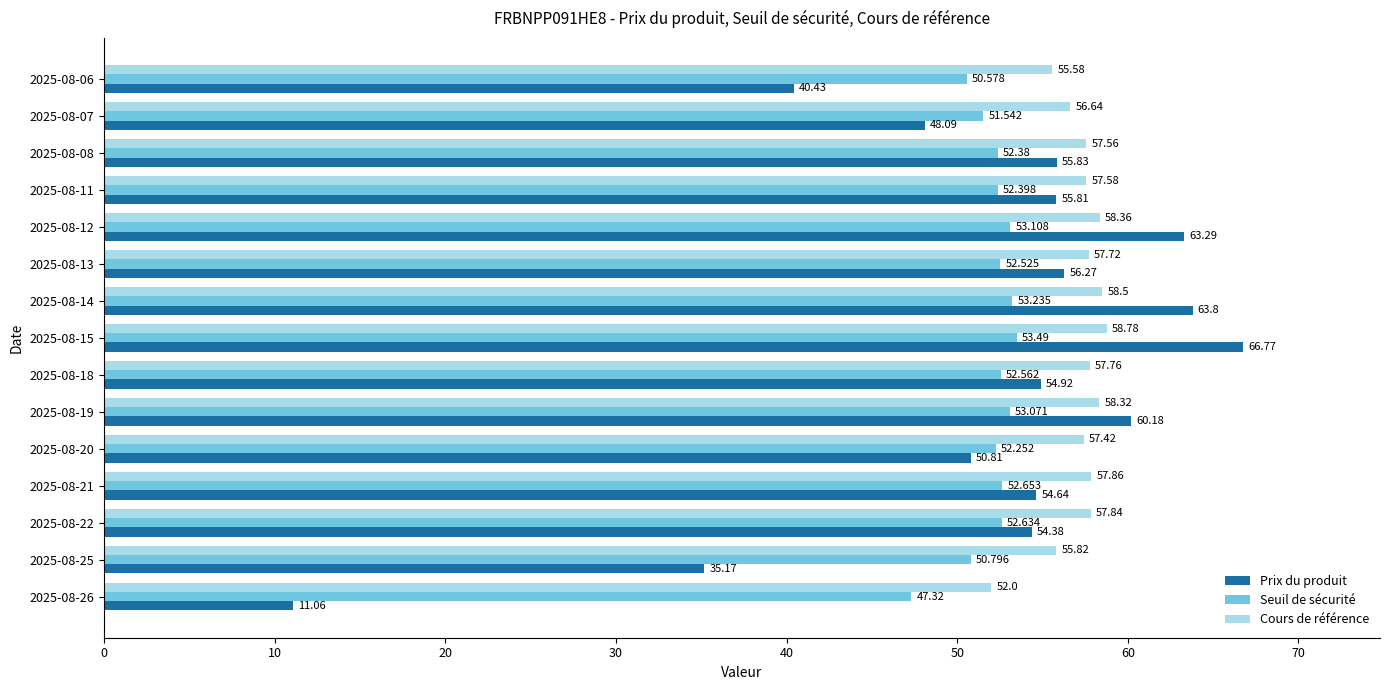

Which series has the largest range (max minus min)?

Prix du produit